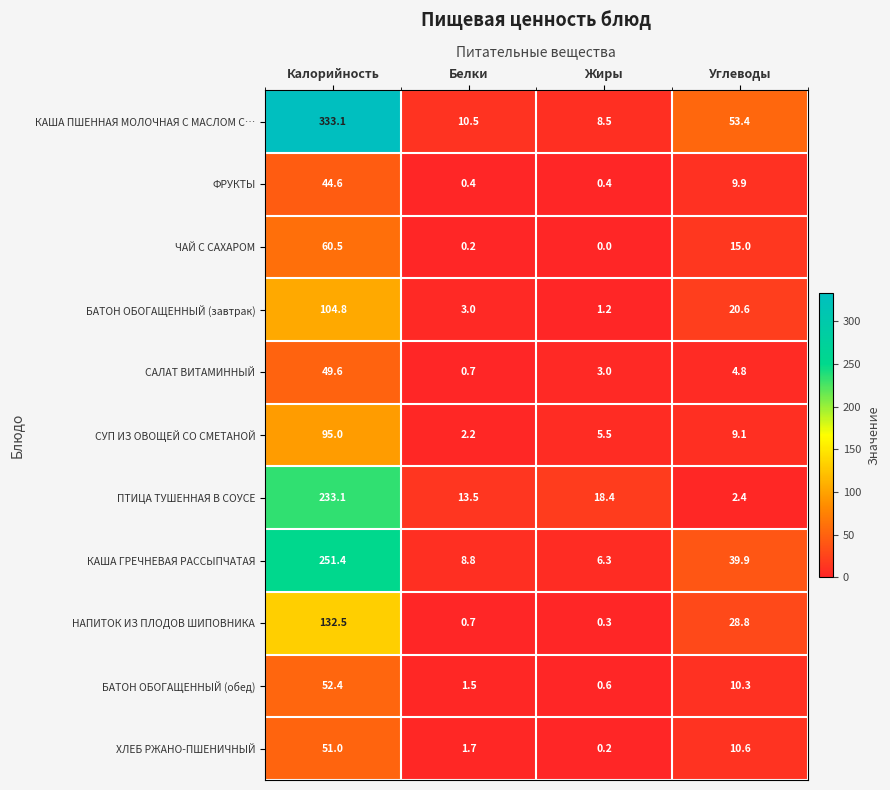

At which category does the chart reach its minimum across all series?

Жиры